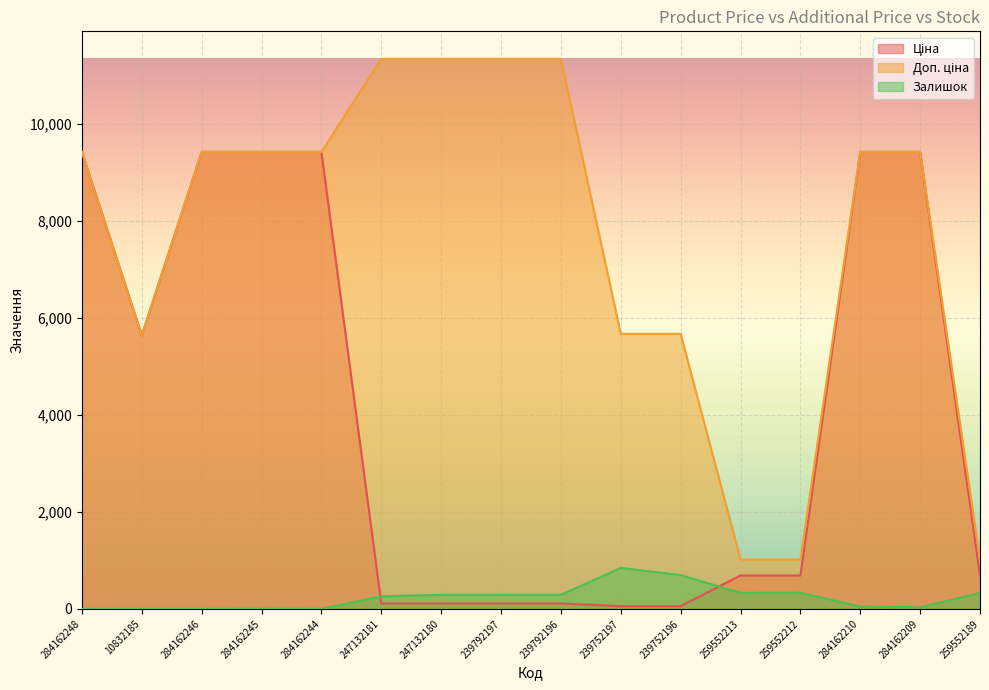

Reading left to right, transcribe all the data shown in this chart.

Ціна: 284162248=9416.9	10832185=5636.0	284162246=9416.9	284162245=9416.9	284162244=9416.9	247132181=113.3	247132180=113.3	239792197=113.3	239792196=113.3	239752197=56.7	239752196=56.7	259552213=689.1	259552212=689.1	284162210=9416.9	284162209=9416.9	259552189=689.1
Доп. ціна: 284162248=9416.9	10832185=5636.0	284162246=9416.9	284162245=9416.9	284162244=9416.9	247132181=11334.0	247132180=11334.0	239792197=11334.0	239792196=11334.0	239752197=5667.0	239752196=5667.0	259552213=1017.8	259552212=1017.8	284162210=9416.9	284162209=9416.9	259552189=1017.8
Залишок: 284162248=0.0	10832185=1.0	284162246=0.0	284162245=7.0	284162244=1.0	247132181=260.0	247132180=290.0	239792197=289.0	239792196=290.0	239752197=845.0	239752196=698.0	259552213=330.0	259552212=333.0	284162210=48.0	284162209=34.0	259552189=329.0